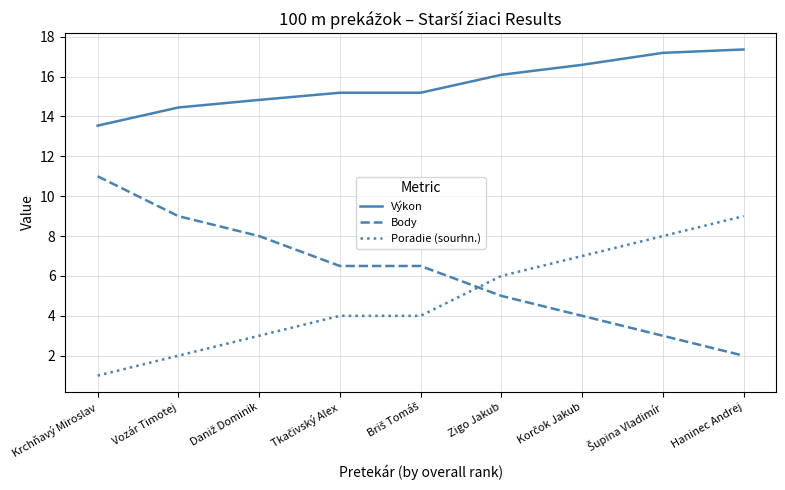

Is this an area chart (filled region under the line)?

No